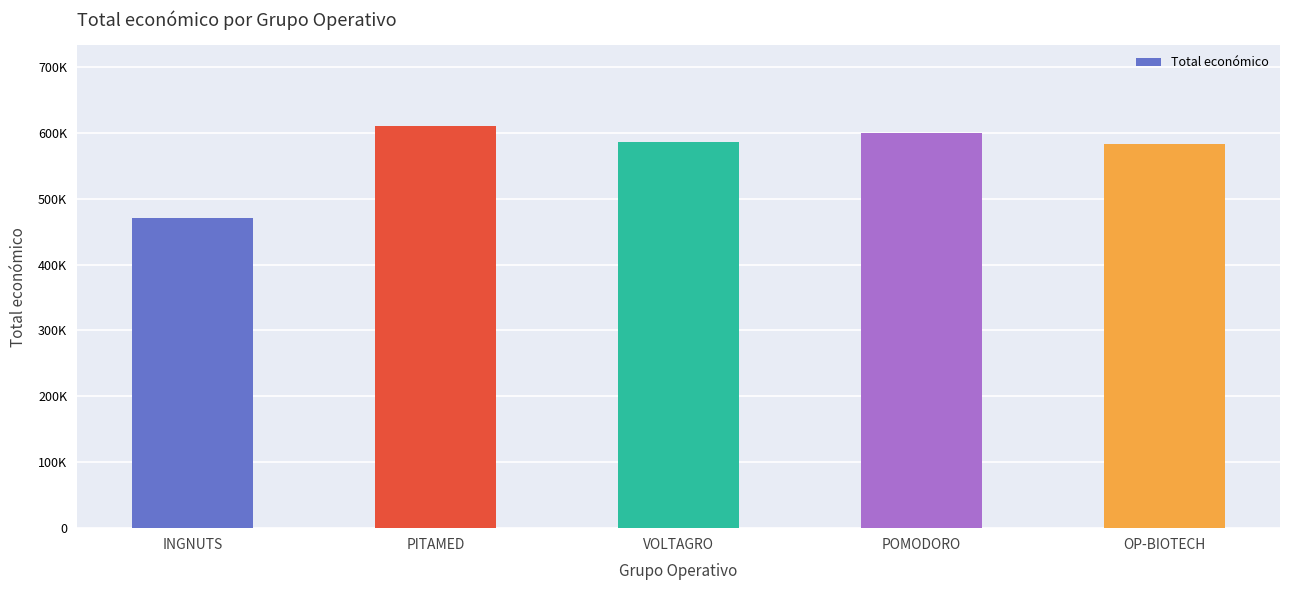

Between INGNUTS and OP-BIOTECH, which is larger?

OP-BIOTECH